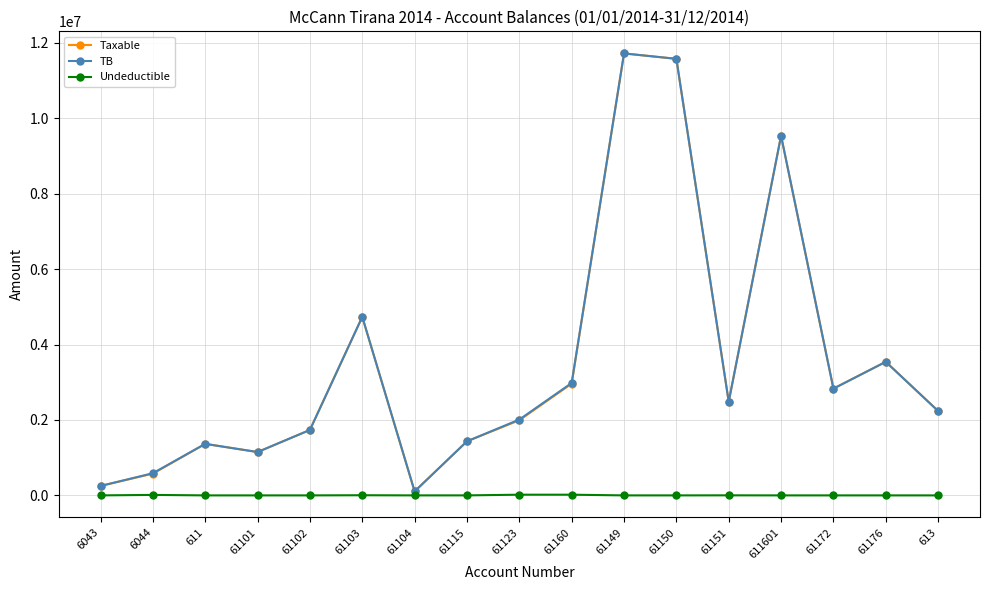

Is the value of Undeductible at 61104 greater than the value of TB at 61176?

No